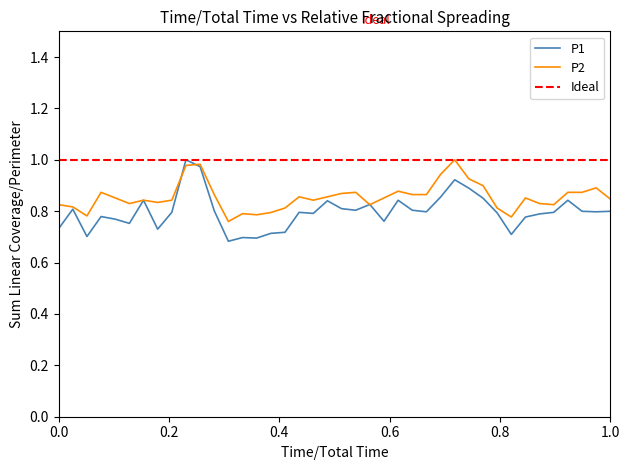

What is the approximate value of P1 at 00:37?

0.7